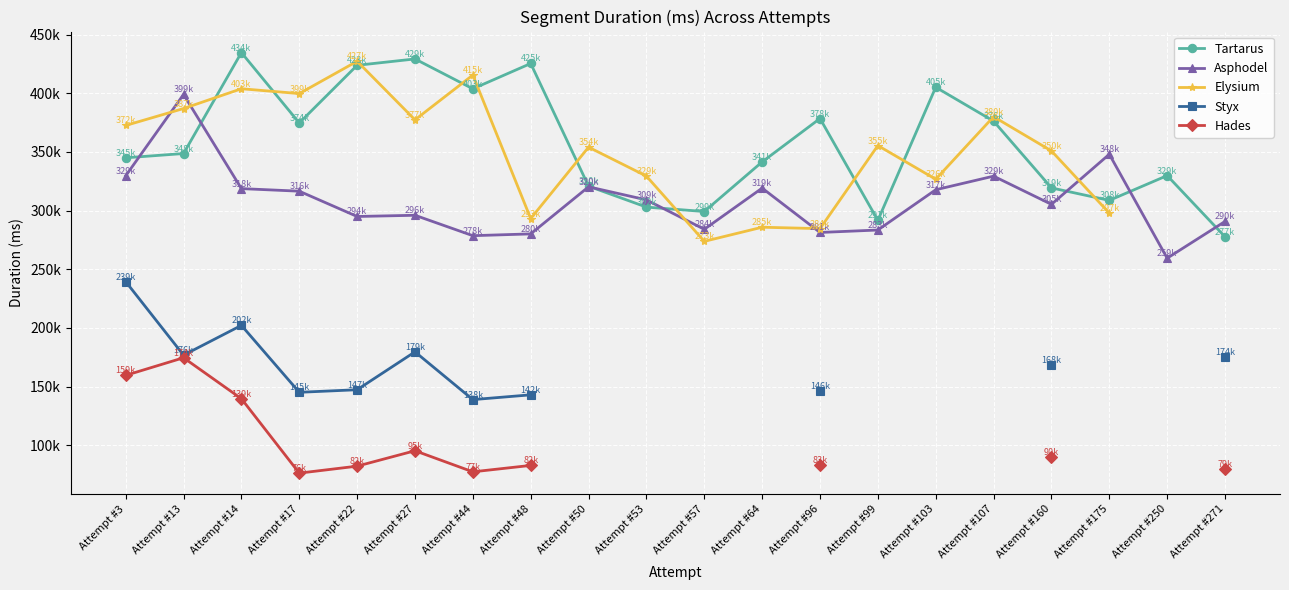

What is the difference between the second highest and minimum values in the Tartarus series?

151684.0